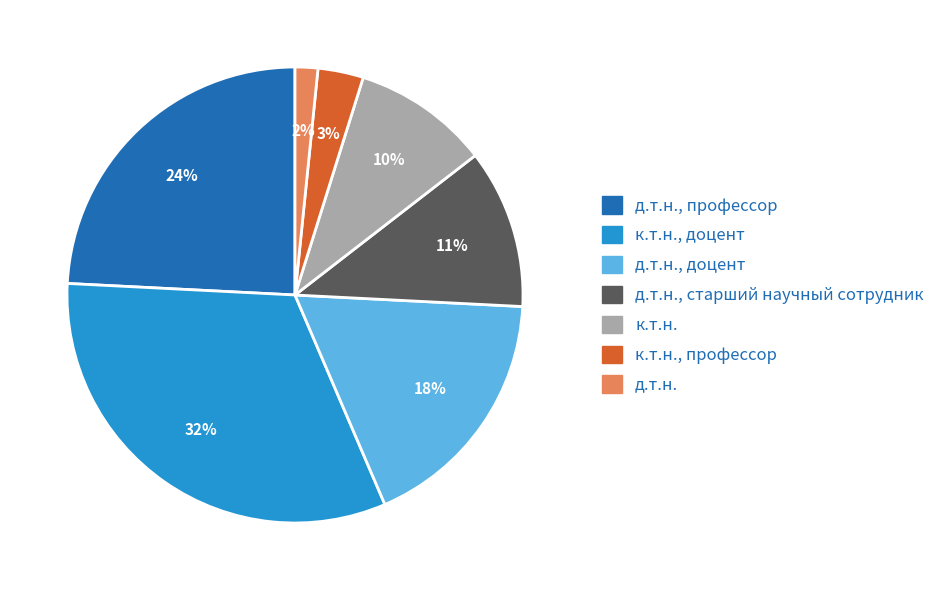

To the nearest percent, what is the average slice percentage?

14%